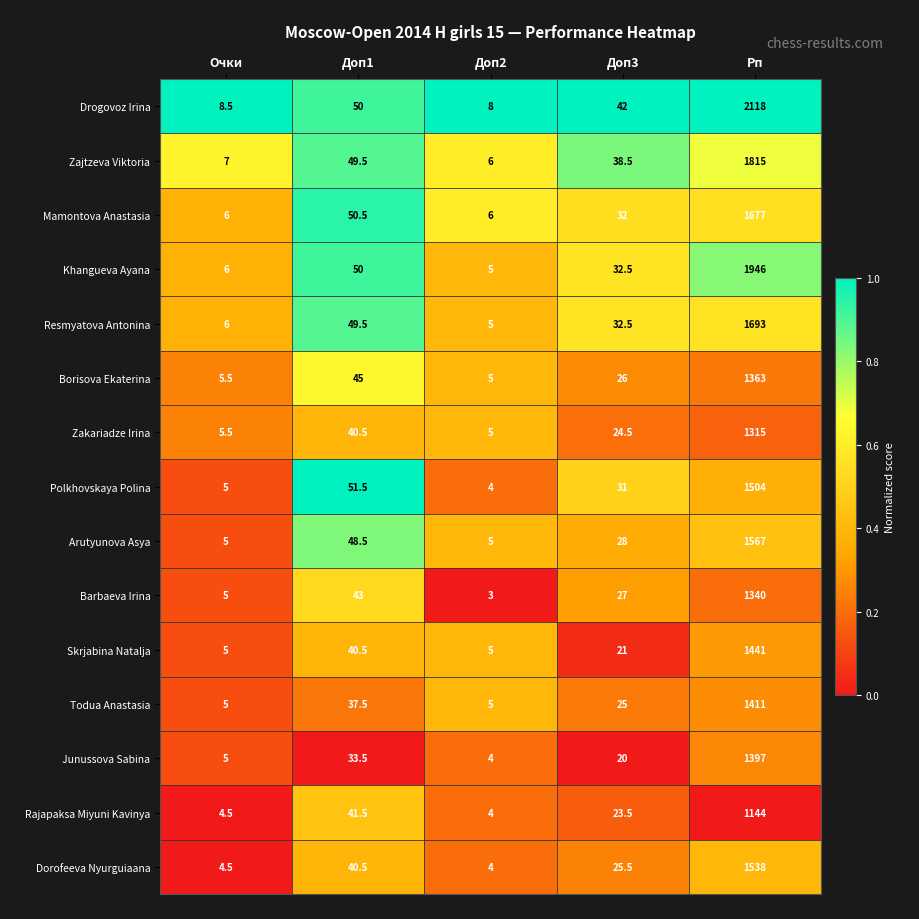

At which category is the sum across all series the highest?

Рп